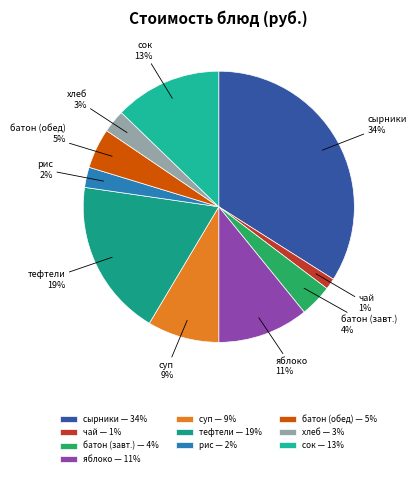

Does any single category account for the majority?

No